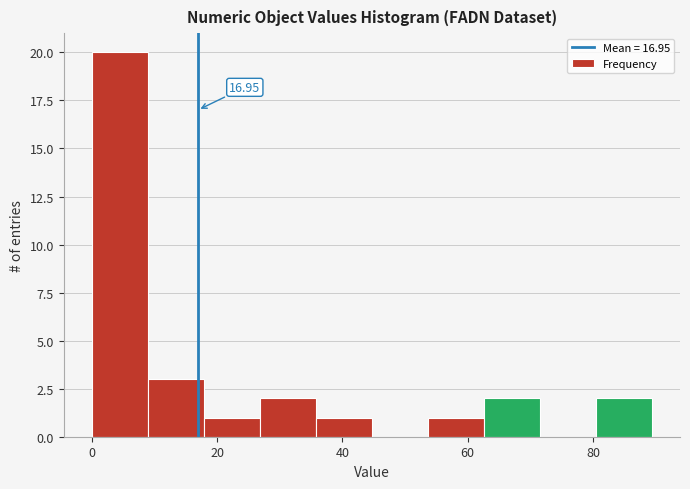

Over which range of the x-axis is the bar tallest?

0 to 8